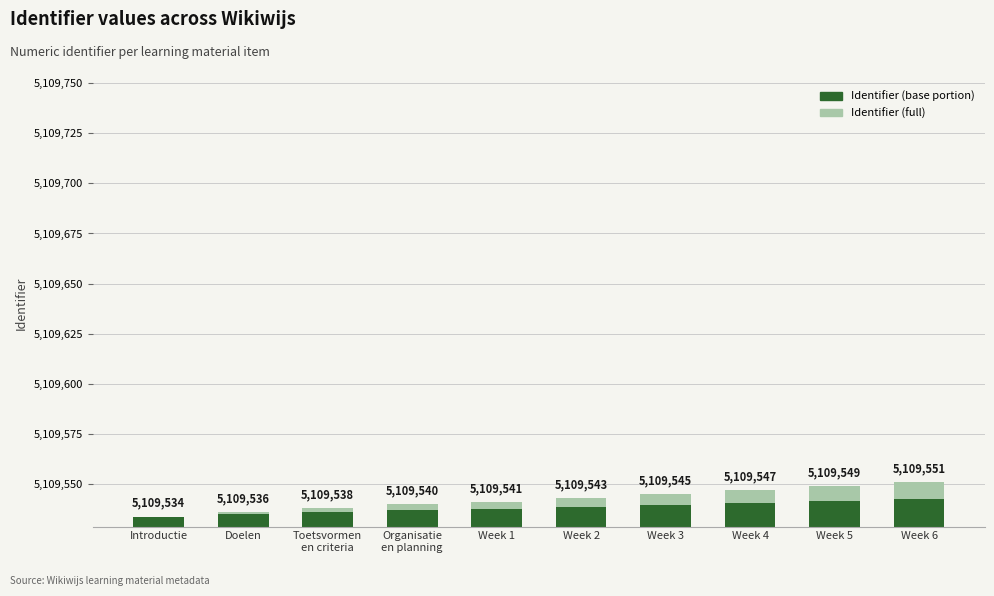

How many Identifier (full) values are between 5109538 and 5109547?

6